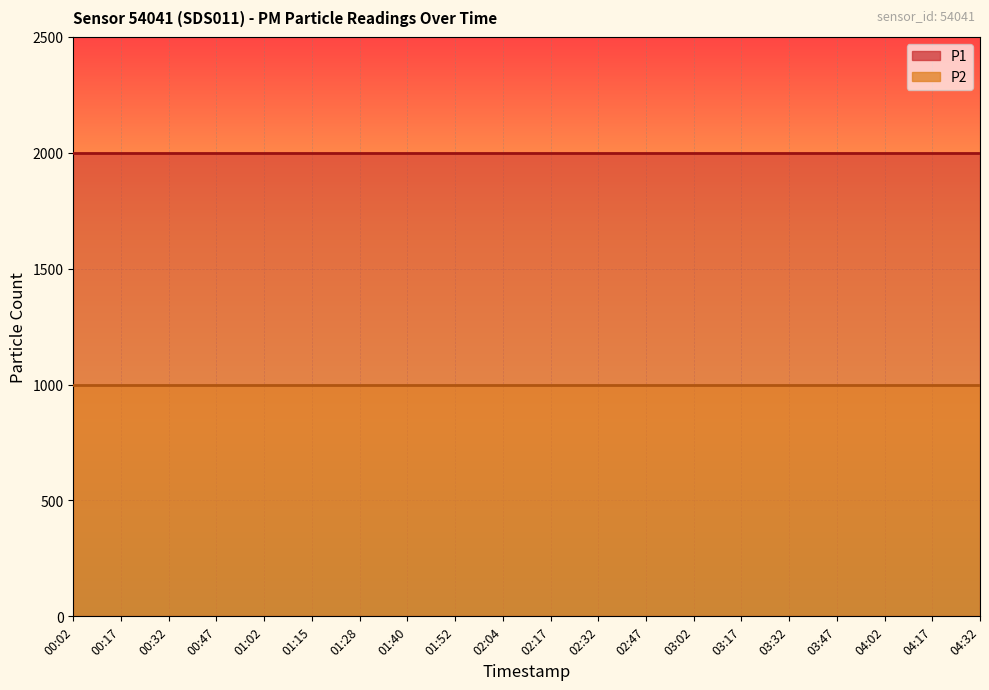

What is the label of the 7th point from the left?

01:28